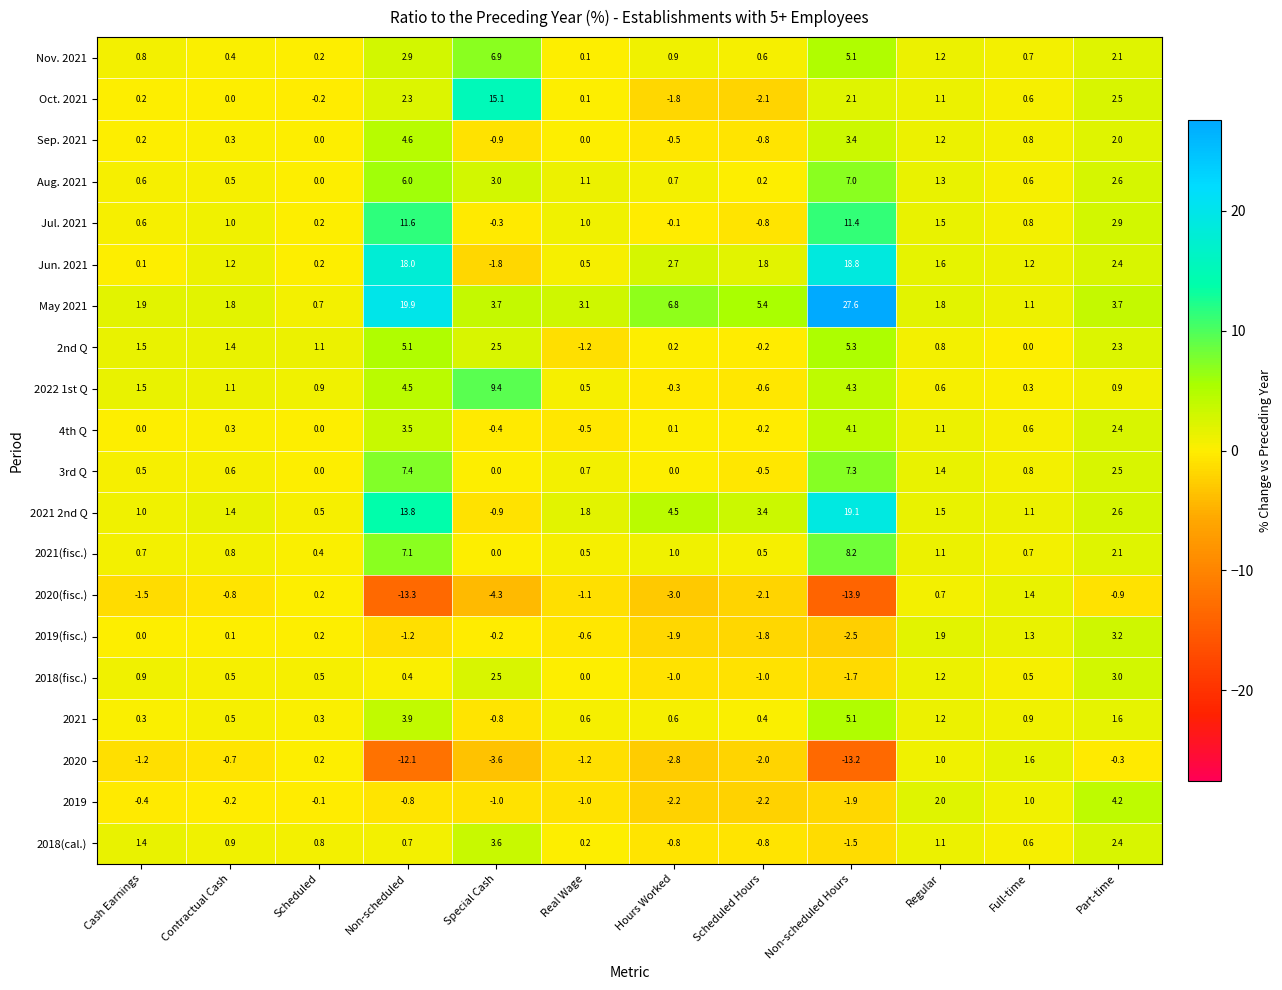

Count the number of categories in the chart.

12